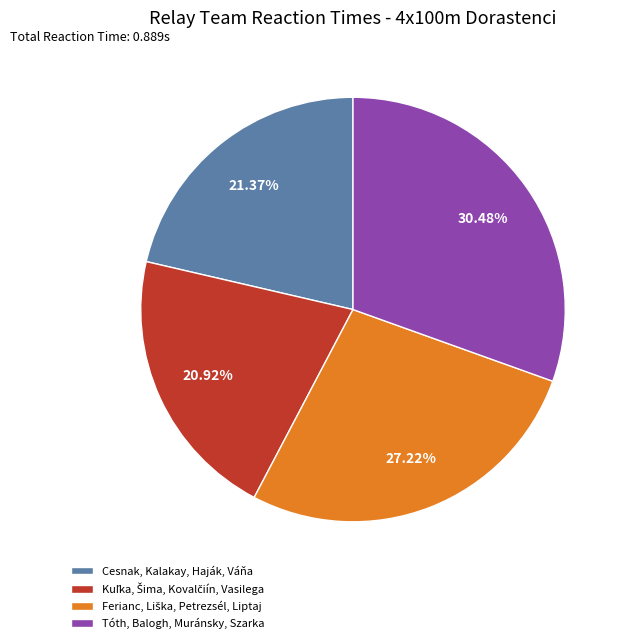

To the nearest percent, what percentage of the pie is Cesnak, Kalakay, Haják, Váňa?

21%